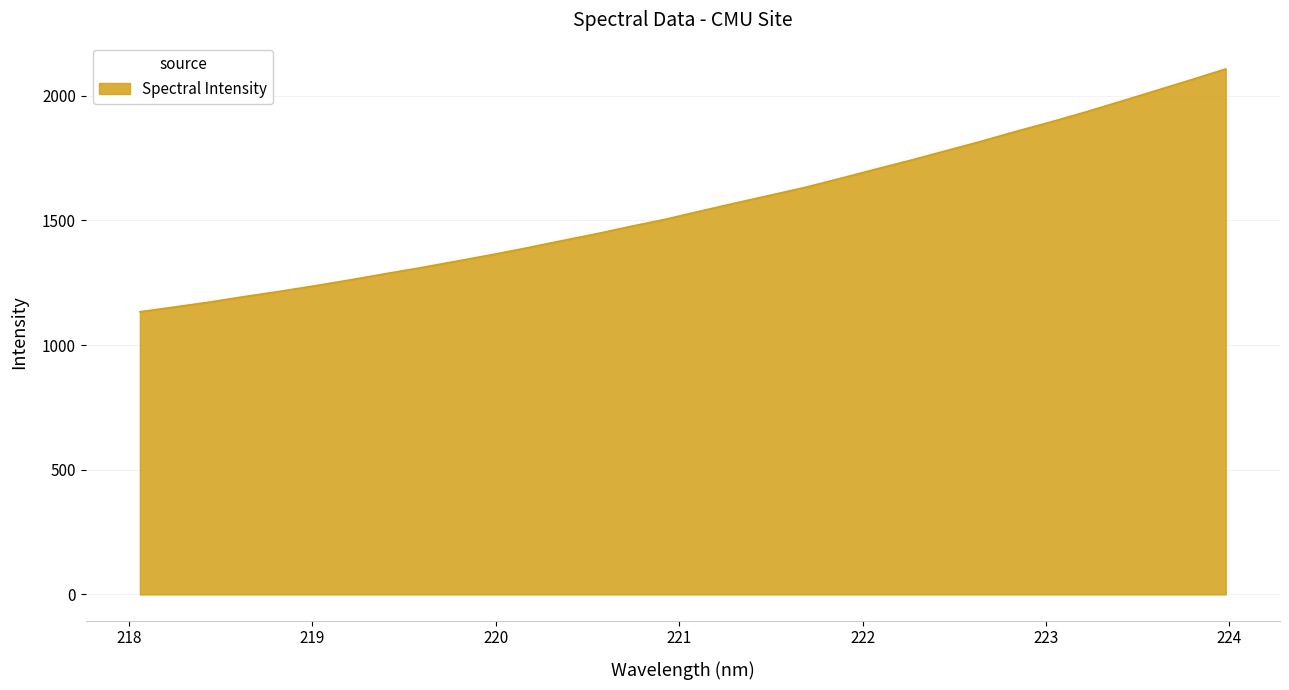

What is the greatest value displayed?

2107.3